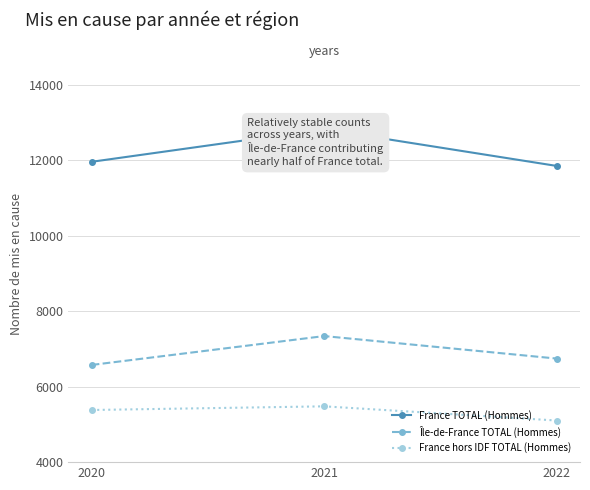

What is the difference between the maximum and minimum values in the Île-de-France TOTAL (Hommes) series?

765